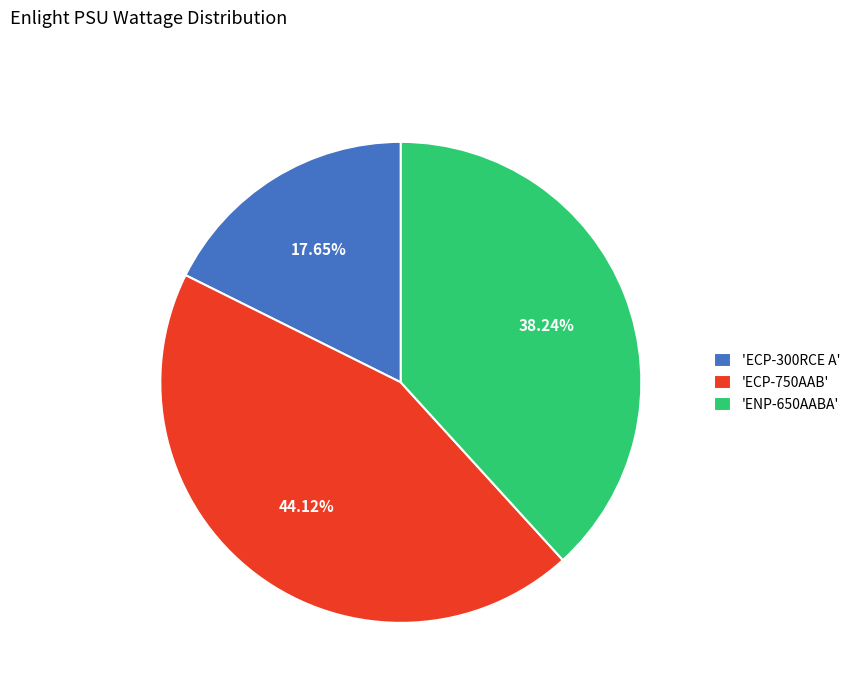

Is there a majority slice in this chart?

No